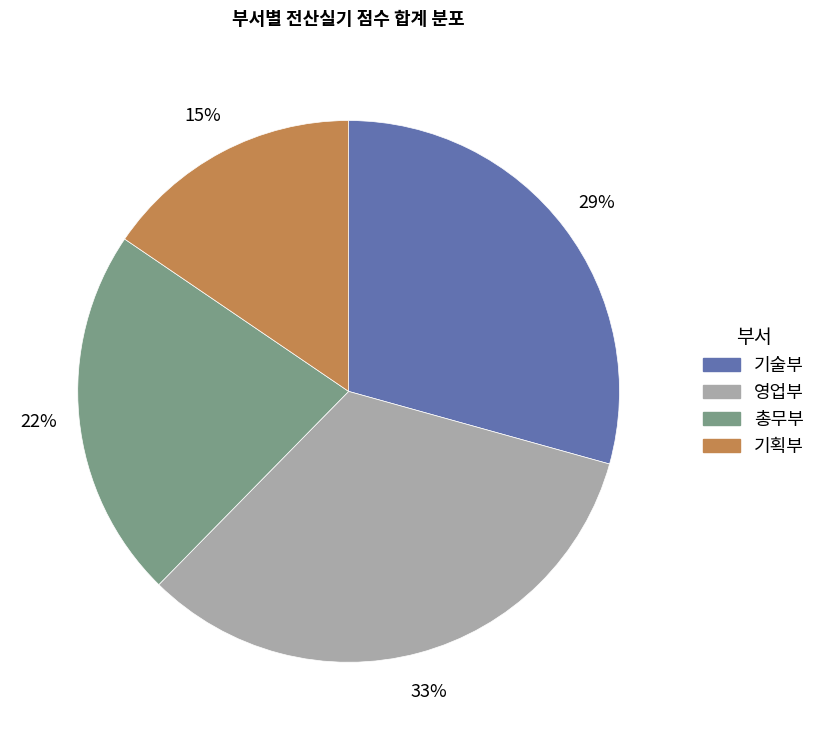

To the nearest percent, what is the difference between the largest and smallest slice percentages?

18%